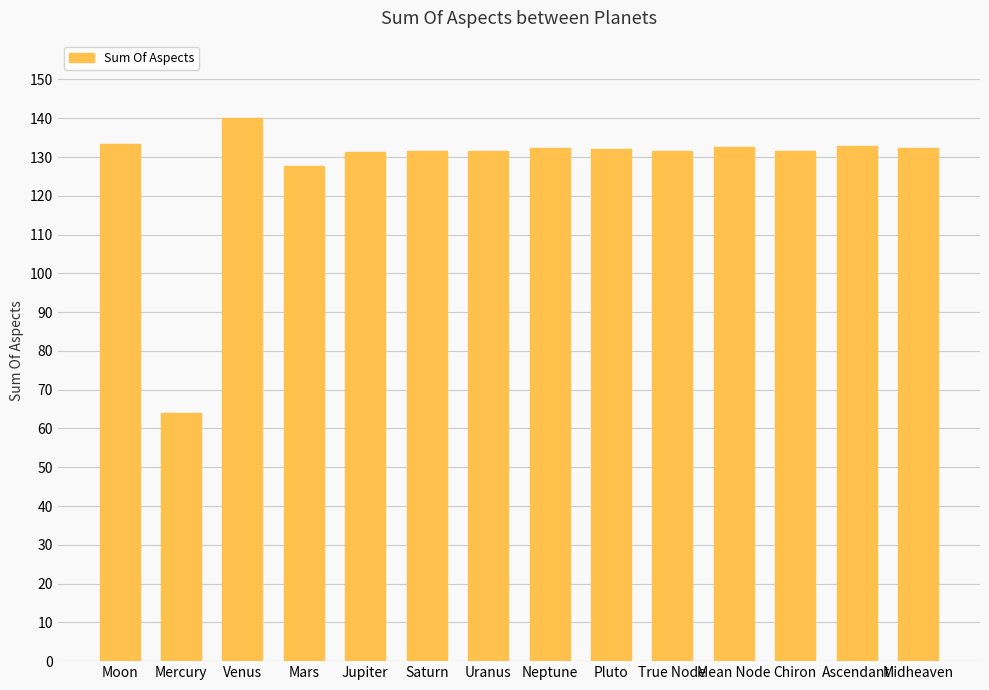

Which category has the lowest value across all series?

Mercury